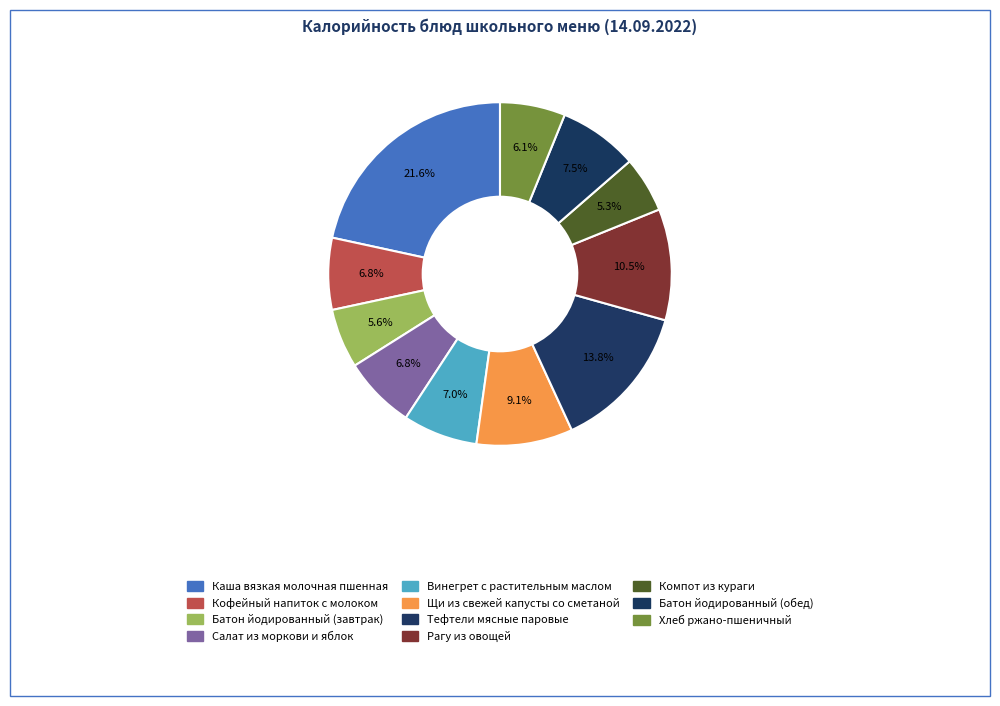

Is there a majority slice in this chart?

No